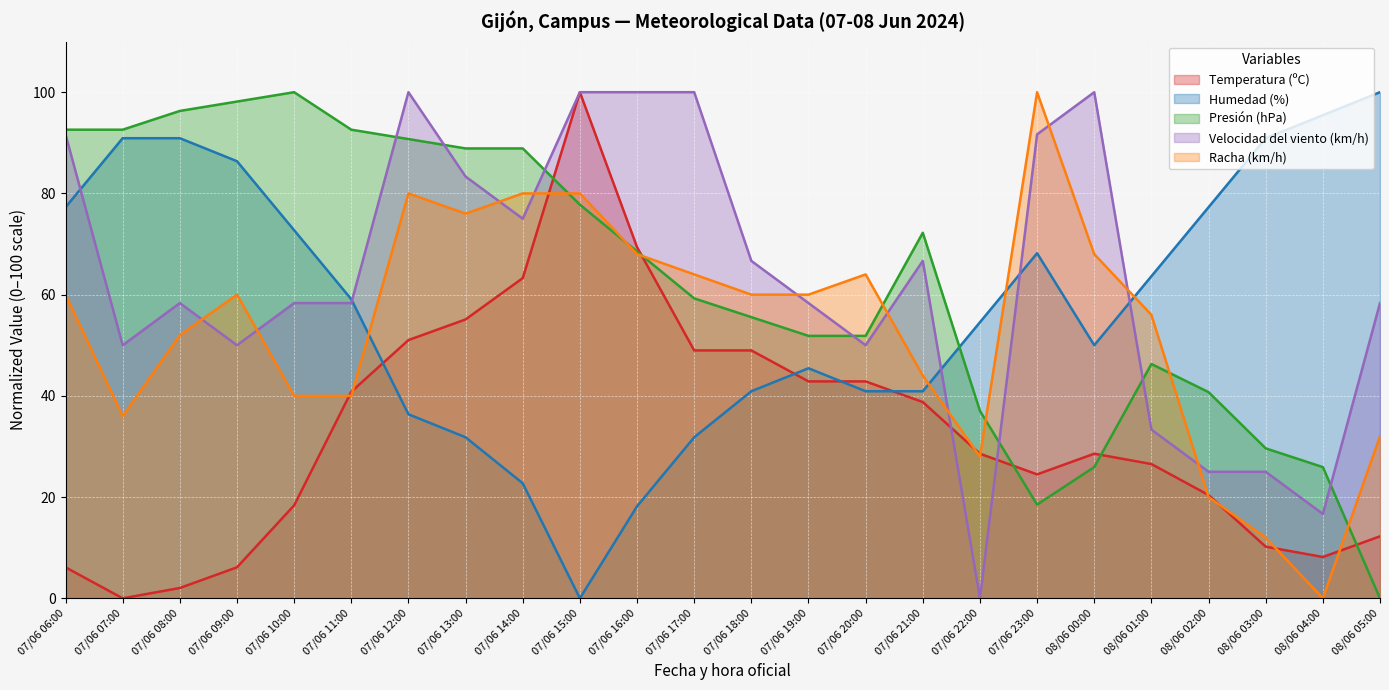

How many lines are shown in the chart?

5